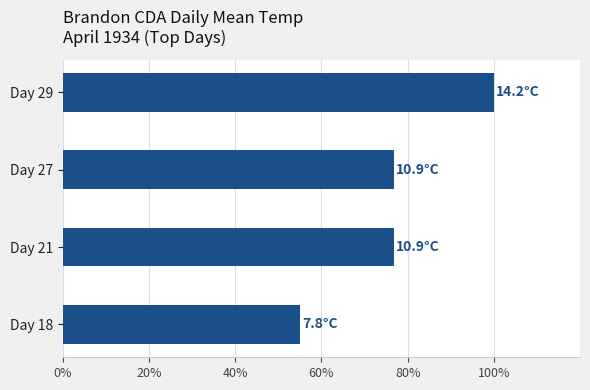

What is the difference between the maximum and second lowest values?

23.2